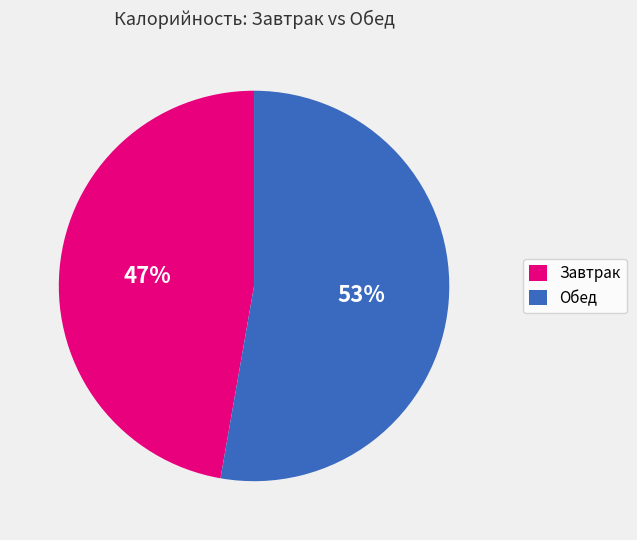

To the nearest percent, what is the average slice percentage?

50%